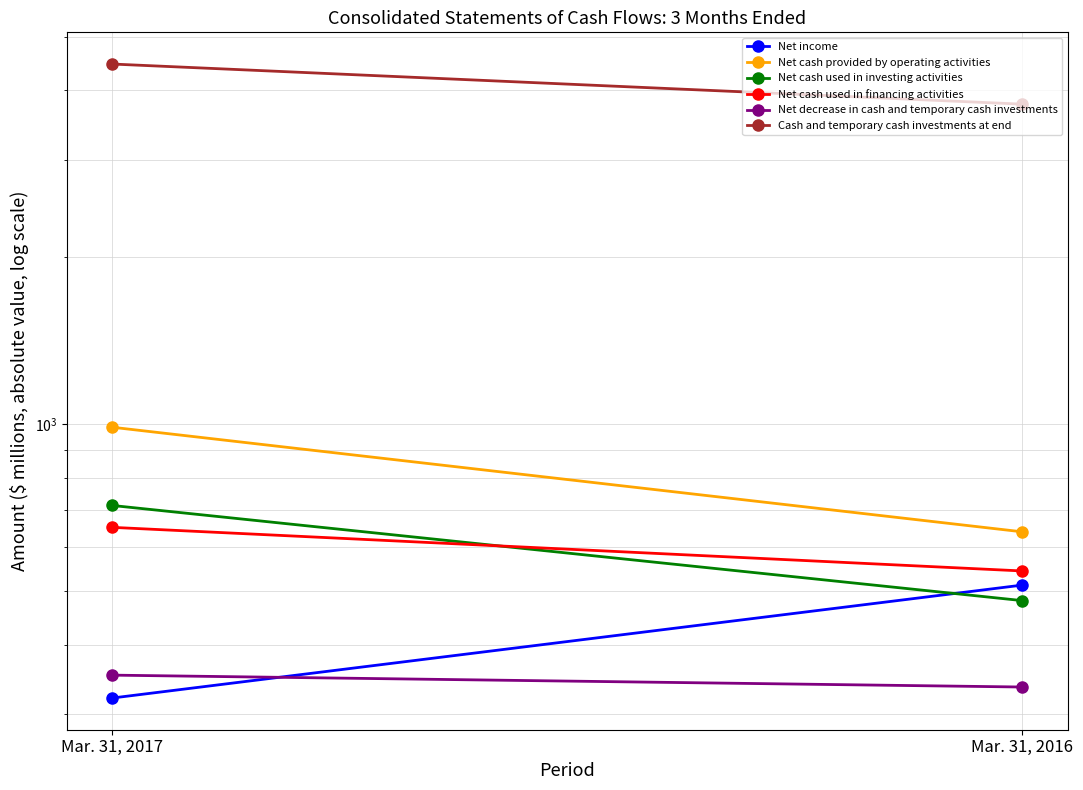

The value of Cash and temporary cash investments at end at Mar. 31, 2016 is 3778. True or false?

True